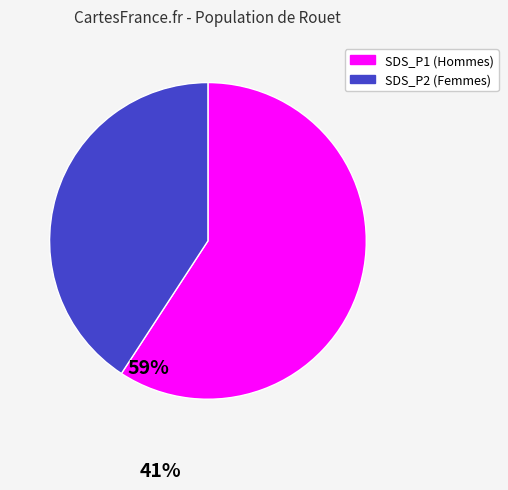

What is the ratio of the value at SDS_P1 to the value at SDS_P2?

1.5